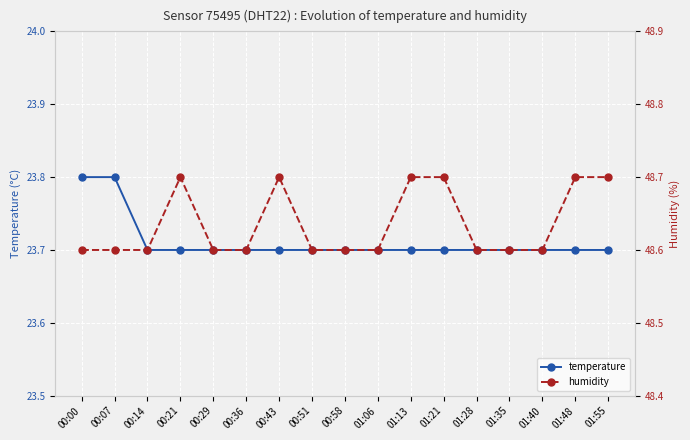

Where is humidity nearest to the value 48?

00:00